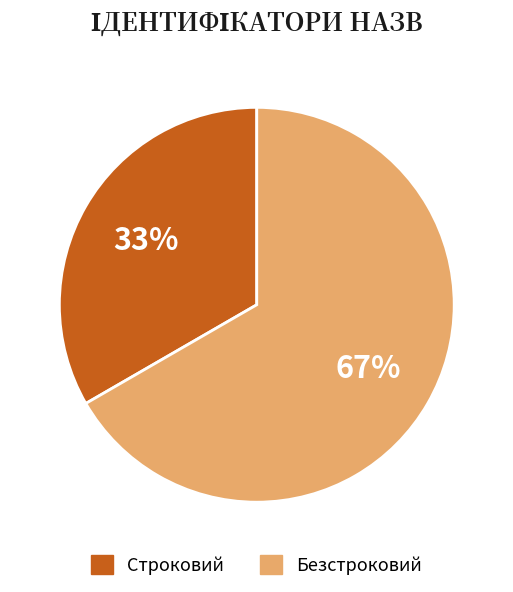

Does any single category account for the majority?

Yes